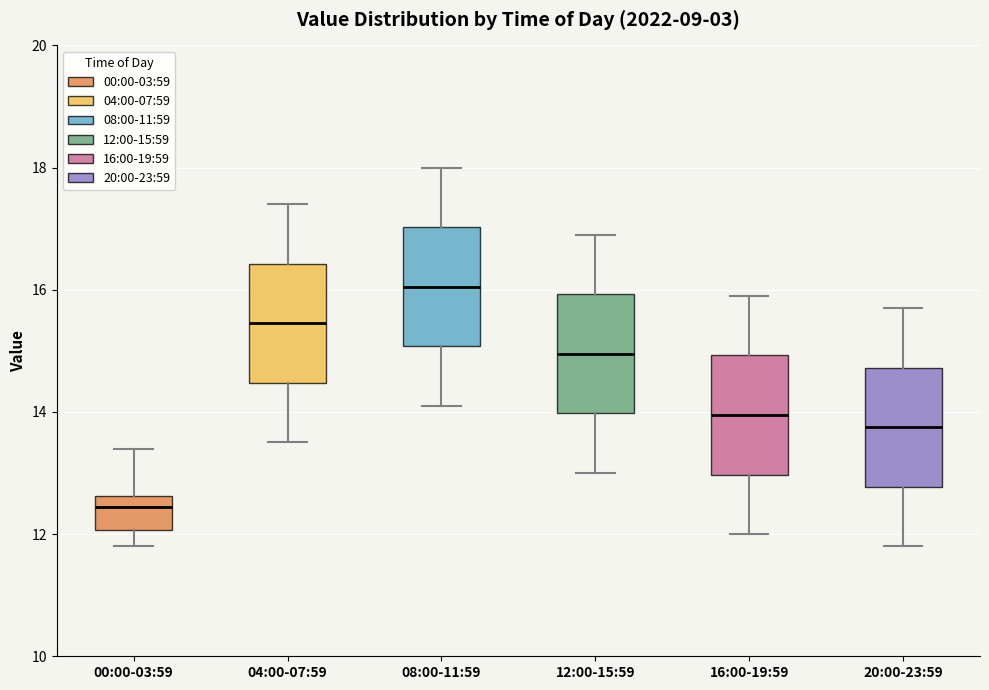

Reading left to right, read every box against the y-axis: the position of its median line, the range the box covers, and the ends of its whiskers. The values are not printed on the chart, so give them approximately, as read against the axis.

00:00-03:59: median 12.4, box 12.0 to 12.6, whiskers 11.8 to 13.4
04:00-07:59: median 15.4, box 14.4 to 16.4, whiskers 13.6 to 17.4
08:00-11:59: median 16.0, box 15.0 to 17.0, whiskers 14.2 to 18.0
12:00-15:59: median 15.0, box 14.0 to 16.0, whiskers 13.0 to 17.0
16:00-19:59: median 14.0, box 13.0 to 15.0, whiskers 12.0 to 16.0
20:00-23:59: median 13.8, box 12.8 to 14.8, whiskers 11.8 to 15.8